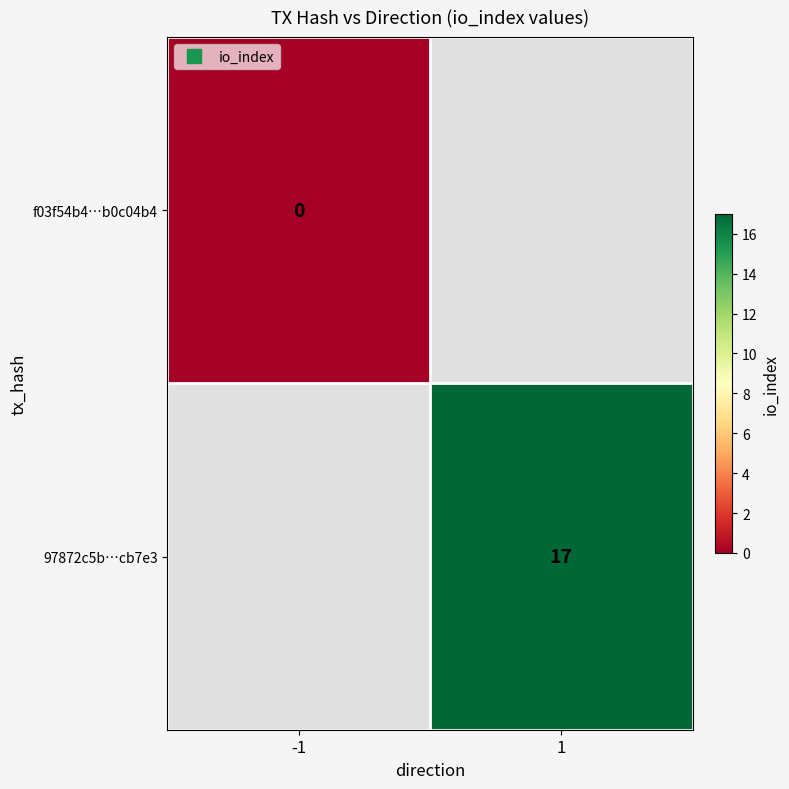

Rank the categories by 97872c5b…cb7e3 value from highest to lowest.

-1, 1